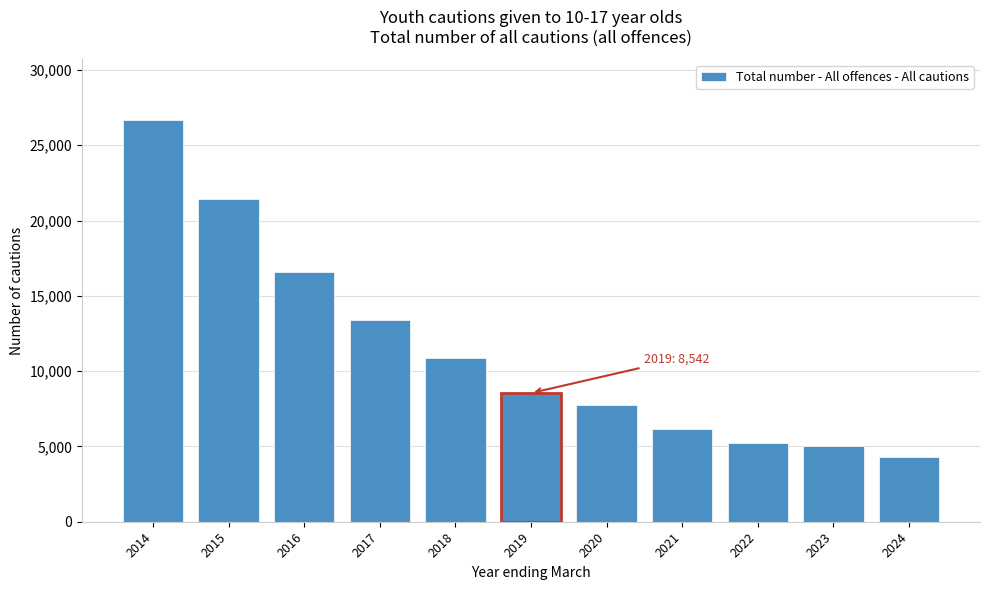

Reading left to right, what are all the values shown in this chart?

26700	21422	16611	13397	10883	8542	7766	6141	5220	5014	4317